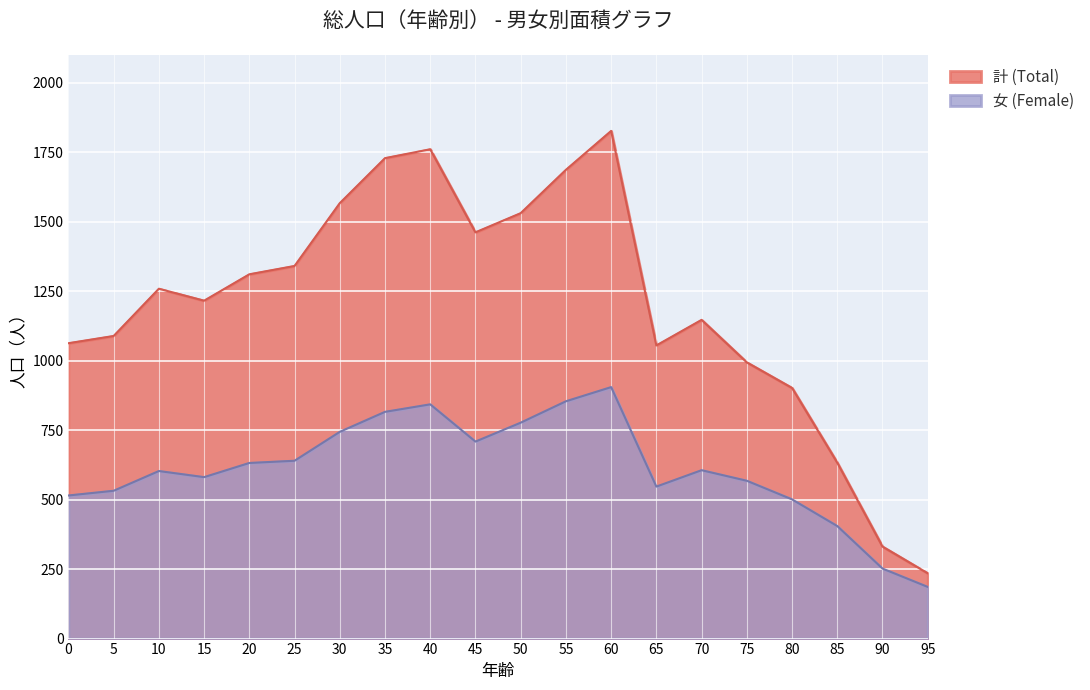

What is the change in value from 5 to 10?

+170